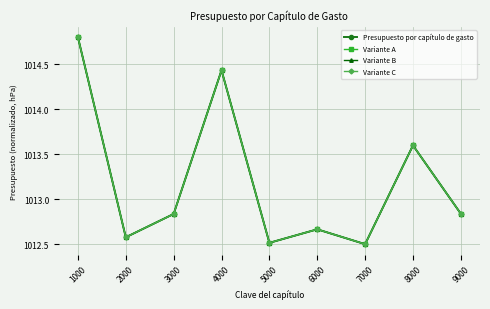

True or false: Variante C and Presupuesto por capítulo de gasto cross at least once.

False